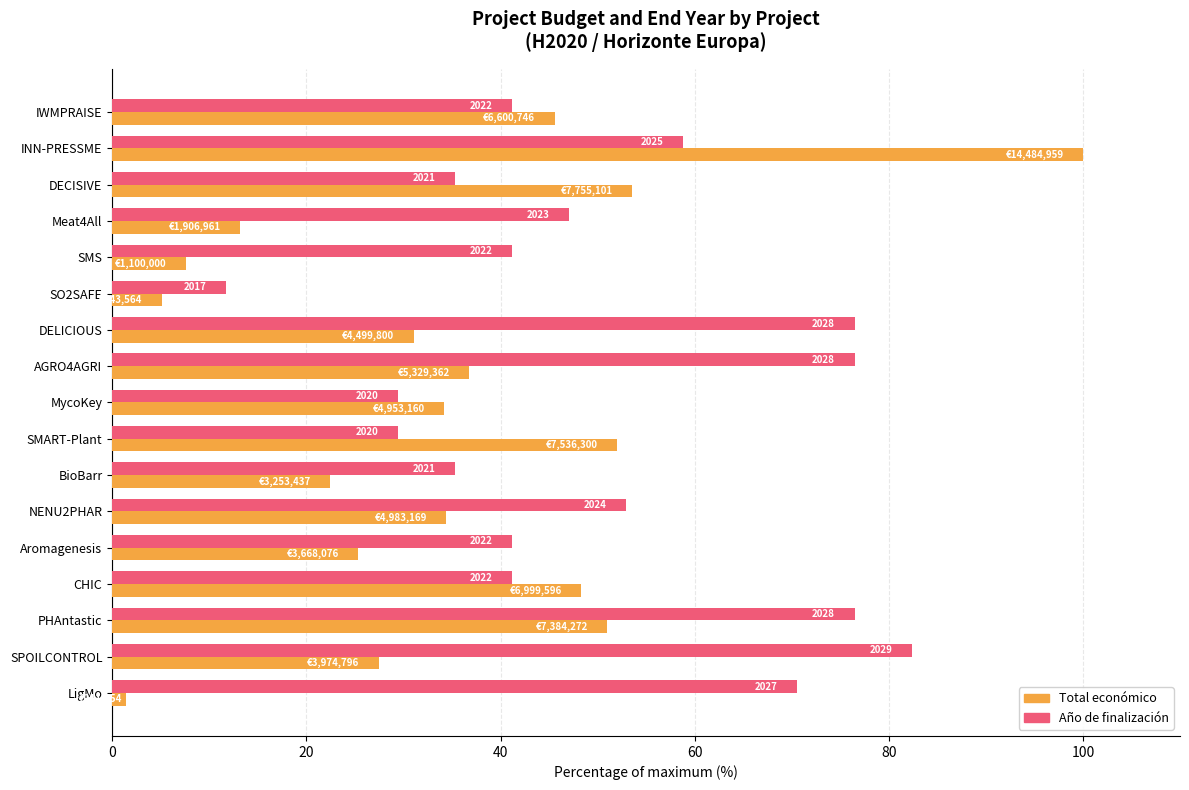

List the series in order of their peak value, highest first.

Total económico, Año de finalización